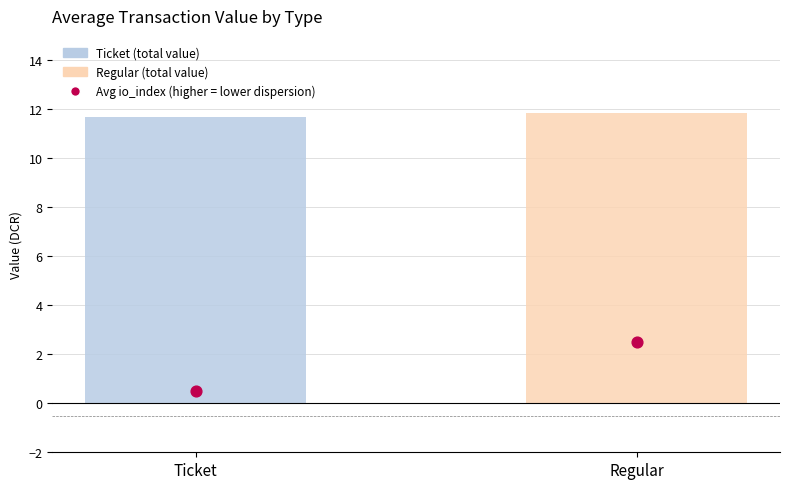

What is the change in value from Ticket to Regular?

+2.0